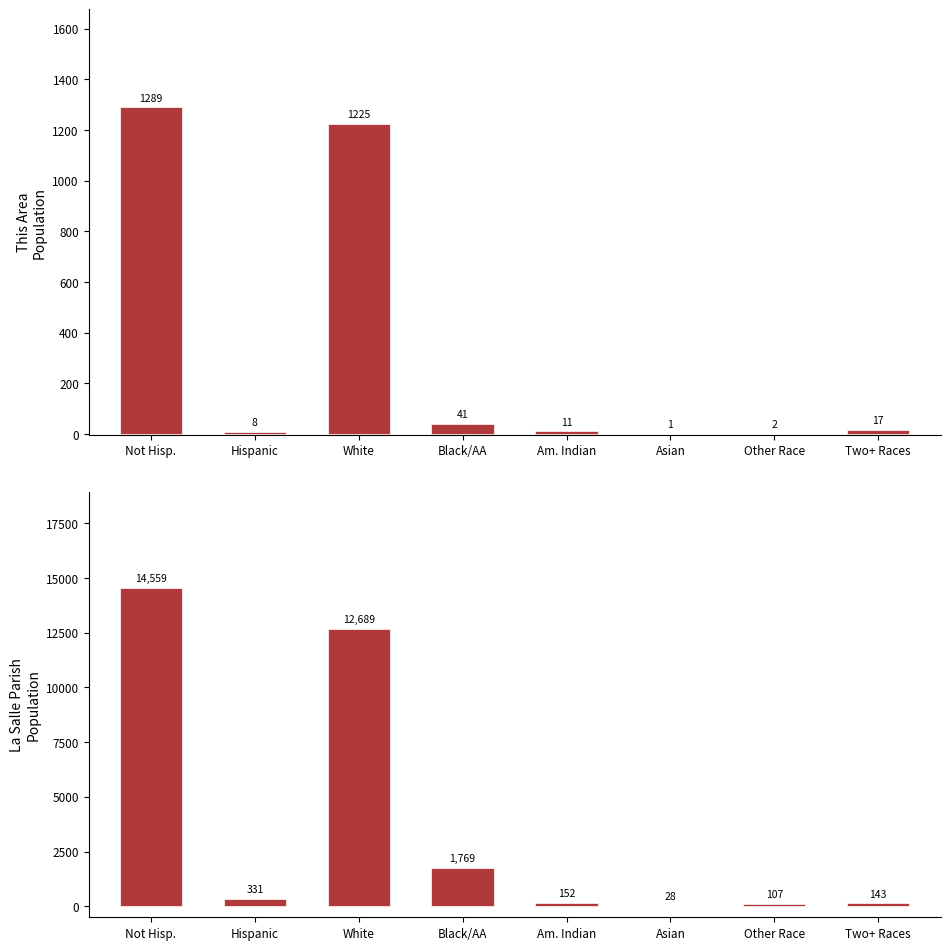

The This Area series shows 2 at Asian. True or false?

False